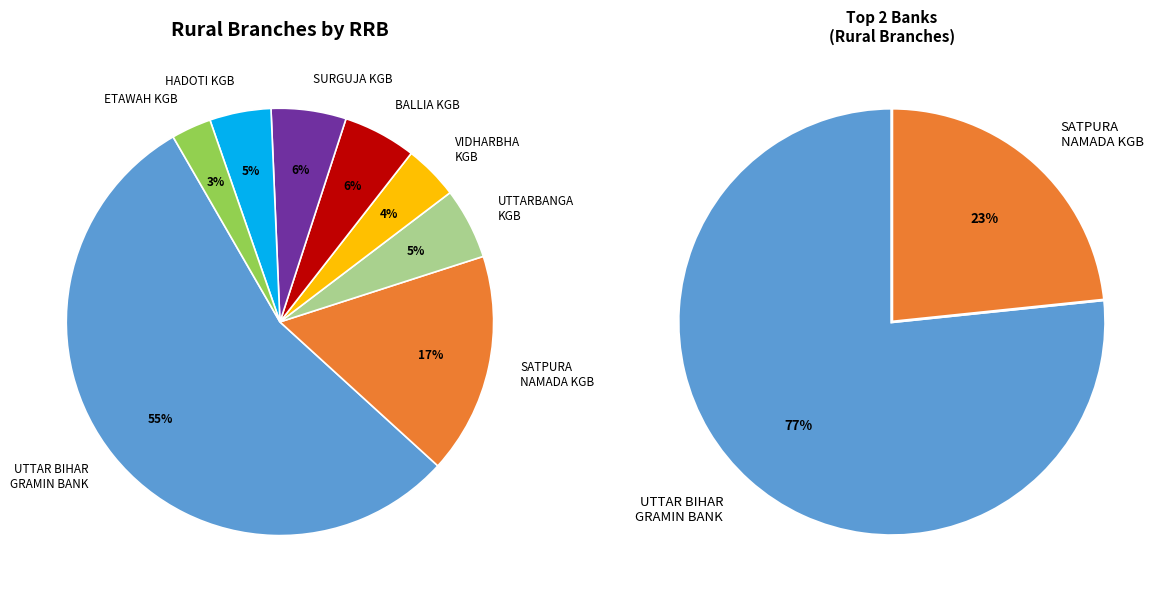

To the nearest percent, what is the difference between the BALLIA KGB and ETAWAH KGB slice percentages?

3%